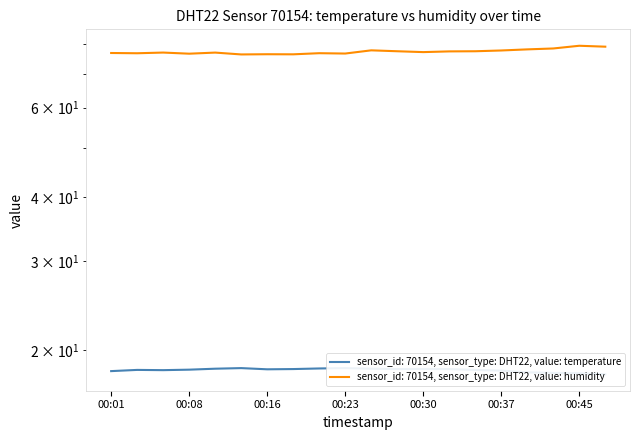

Where is the first local maximum for humidity?

00:06